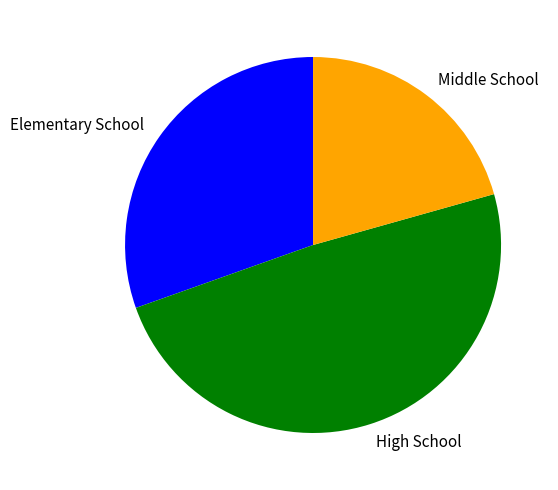

What is the ratio of the value at Elementary School to the value at Middle School?

1.5